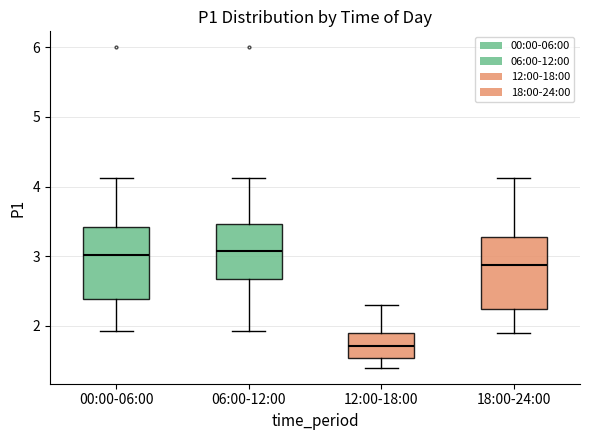

Where does the lower whisker of the box for 06:00-12:00 end on the y-axis? The values are not printed on the chart, so give them approximately, as read against the axis.

1.9